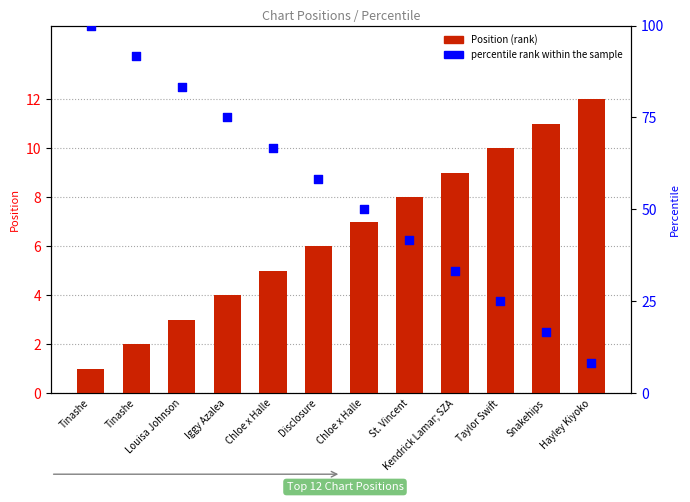

Is the value of percentile rank within the sample at St. Vincent greater than the value of Position (rank) at Chloe x Halle?

Yes